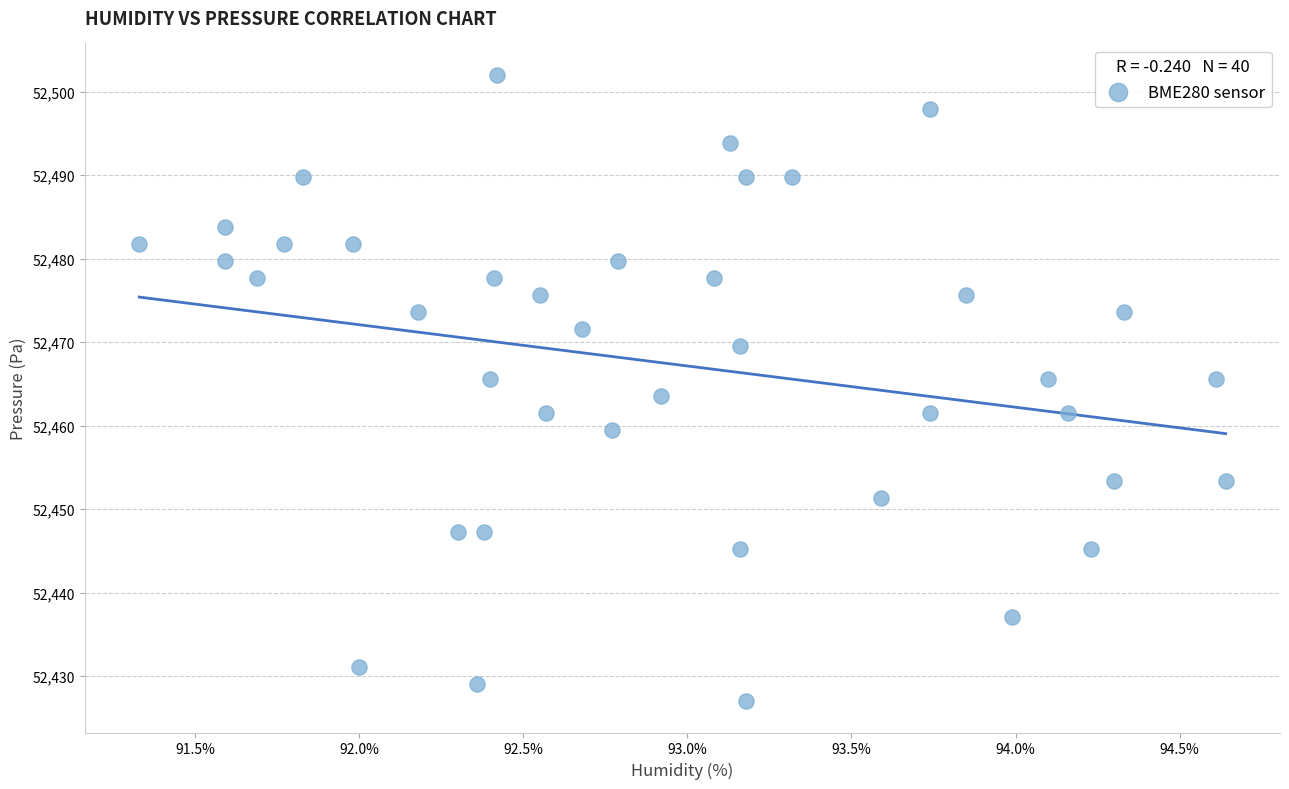

What is the range of Y values (max minus min)?

75.0